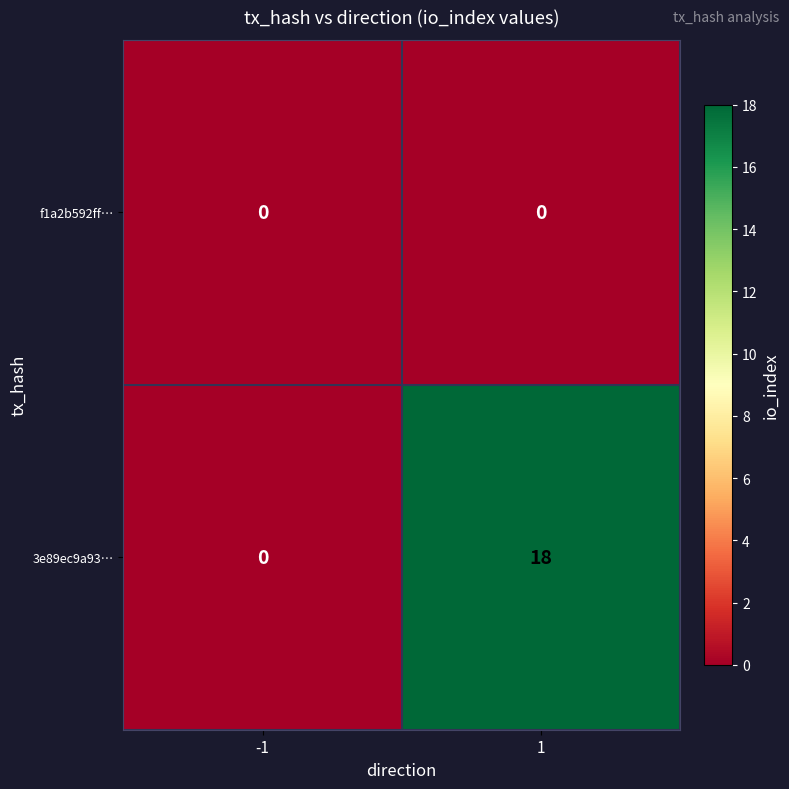

The f1a2b592ff… series shows 0 at 1. True or false?

True